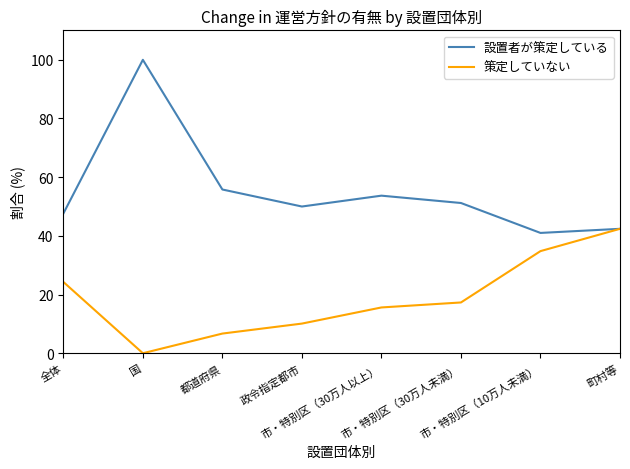

What is the sum of all 設置者が策定している values?

441.7